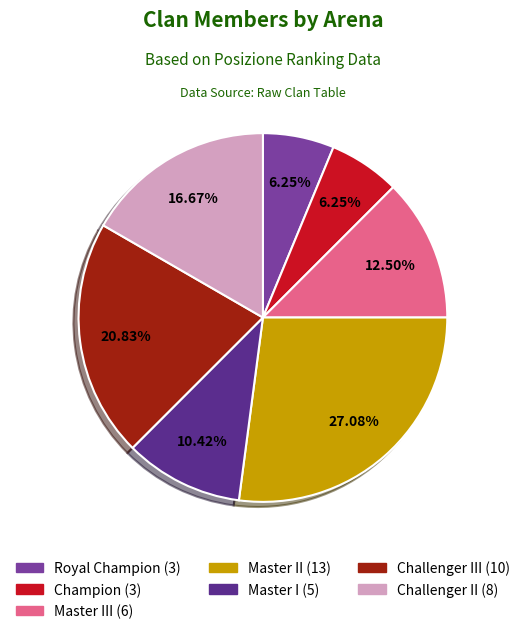

Is there any slice that represents more than half of the pie?

No